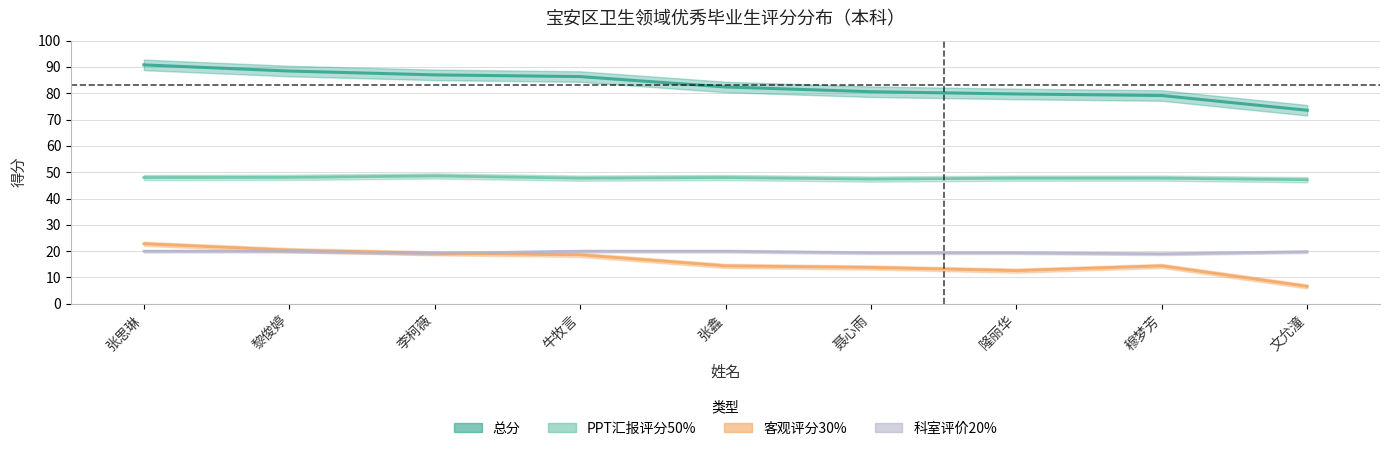

In 科室评价20%, how many points are lower than both neighbors (excluding endpoints)?

2